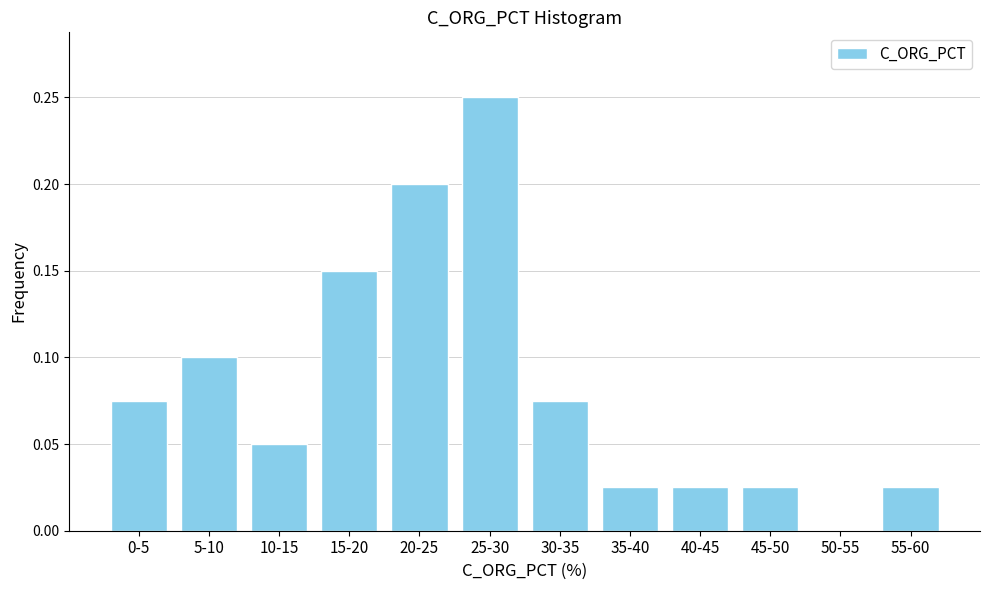

The value at 15-20 is 0.2. True or false?

False